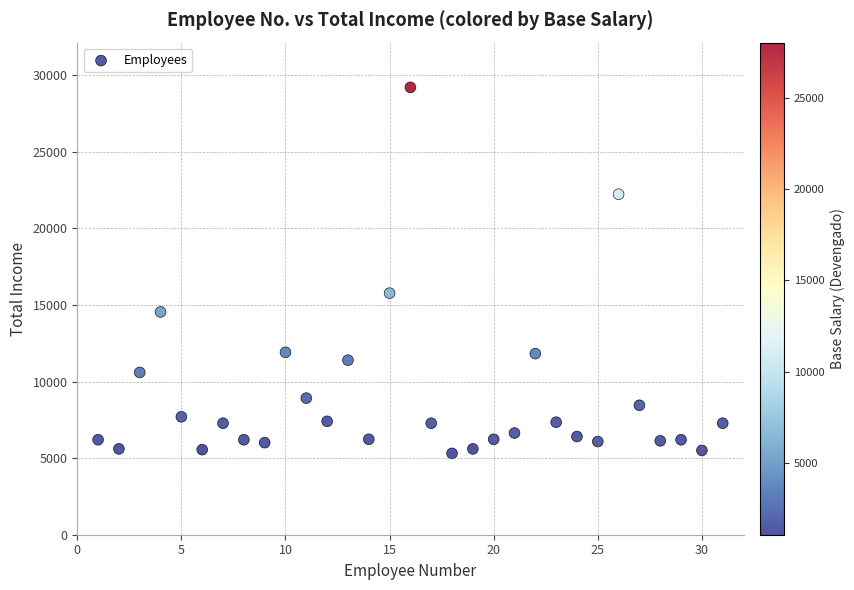

What Y value in the scatter plot is closest to 17254?

15767.3